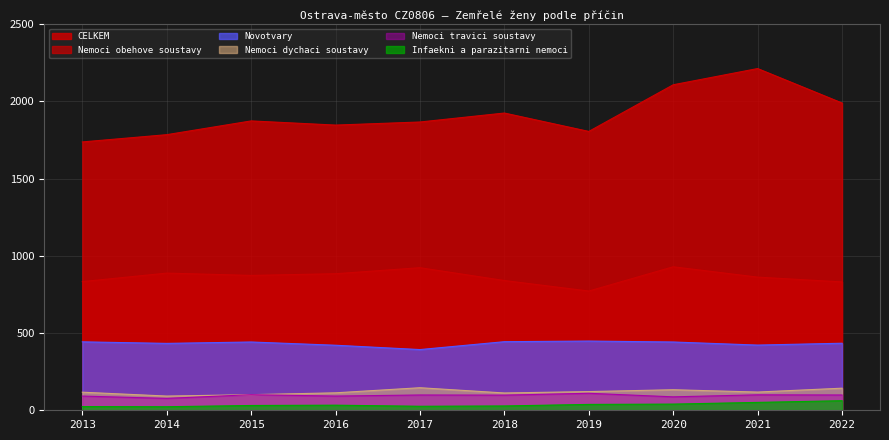

What is the spread (max minus min) of values at 2021?

2161